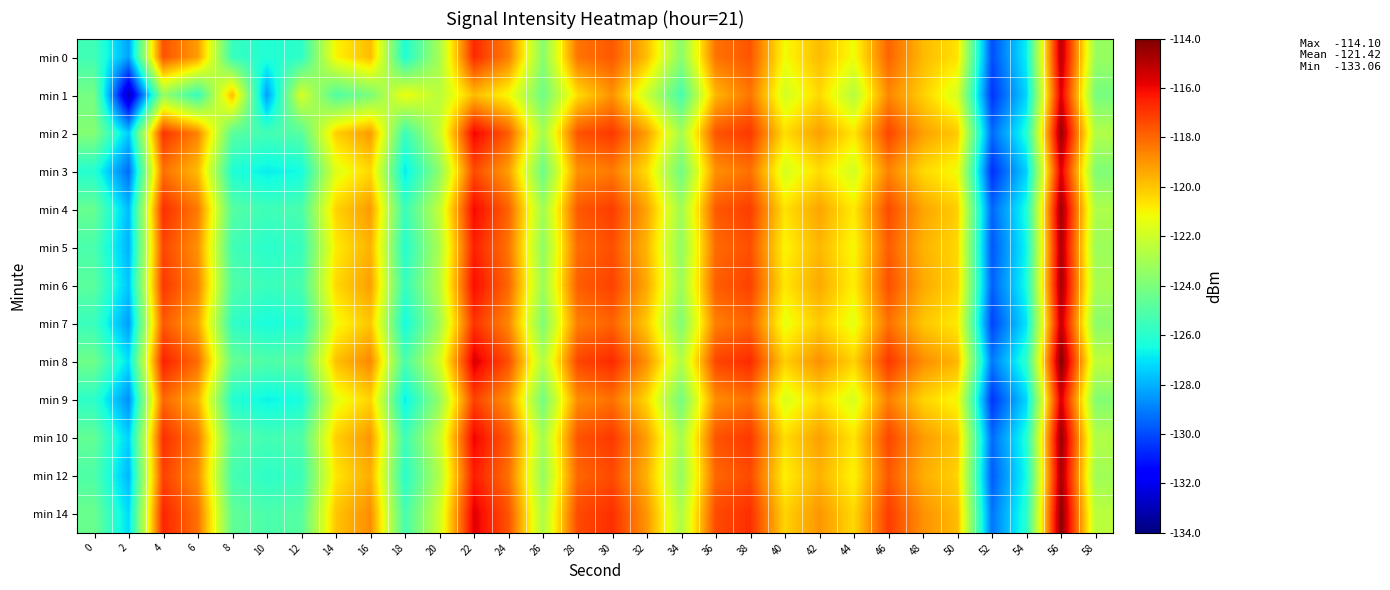

Reading left to right, extract all data points from this chart.

min 0: 0=-125.4	2=-128.3	4=-117.6	6=-119.2	8=-125.6	10=-126.2	12=-125.9	14=-121.0	16=-119.8	18=-126.2	20=-122.9	22=-116.7	24=-118.5	26=-123.7	28=-118.3	30=-117.7	32=-119.8	34=-123.7	36=-118.2	38=-117.6	40=-121.2	42=-119.8	44=-121.2	46=-117.9	48=-119.8	50=-120.6	52=-130.0	54=-126.7	56=-115.0	58=-123.3
min 1: 0=-124.2	2=-133.1	4=-123.4	6=-125.7	8=-119.8	10=-128.4	12=-121.8	14=-125.1	16=-124.1	18=-121.2	20=-122.5	22=-119.8	24=-121.1	26=-124.3	28=-120.5	30=-118.9	32=-122.1	34=-125.3	36=-119.7	38=-118.3	40=-121.9	42=-120.4	44=-122.6	46=-118.7	48=-120.2	50=-121.8	52=-130.5	54=-127.3	56=-115.6	58=-124.1
min 2: 0=-123.8	2=-127.5	4=-116.9	6=-118.6	8=-124.8	10=-125.4	12=-124.9	14=-120.2	16=-119.1	18=-125.6	20=-122.2	22=-115.9	24=-117.8	26=-123.0	28=-117.6	30=-117.0	32=-119.2	34=-123.0	36=-117.6	38=-117.0	40=-120.5	42=-119.2	44=-120.7	46=-117.3	48=-119.2	50=-120.1	52=-129.4	54=-126.2	56=-114.4	58=-122.7
min 3: 0=-126.1	2=-129.4	4=-118.2	6=-119.8	8=-126.2	10=-126.8	12=-126.5	14=-121.6	16=-120.4	18=-126.9	20=-123.6	22=-117.4	24=-119.2	26=-124.4	28=-118.9	30=-118.4	32=-120.5	34=-124.3	36=-118.9	38=-118.2	40=-121.8	42=-120.5	44=-121.9	46=-118.6	48=-120.4	50=-121.2	52=-130.6	54=-127.4	56=-115.6	58=-123.9
min 4: 0=-124.5	2=-127.8	4=-116.8	6=-118.4	8=-124.9	10=-125.5	12=-125.2	14=-120.3	16=-119.1	18=-125.6	20=-122.3	22=-116.0	24=-117.9	26=-123.1	28=-117.7	30=-117.1	32=-119.3	34=-123.1	36=-117.7	38=-117.1	40=-120.6	42=-119.3	44=-120.8	46=-117.4	48=-119.3	50=-120.2	52=-129.5	54=-126.3	56=-114.5	58=-122.8
min 5: 0=-125.2	2=-128.0	4=-117.3	6=-118.9	8=-125.4	10=-126.0	12=-125.7	14=-120.8	16=-119.6	18=-126.1	20=-122.8	22=-116.5	24=-118.3	26=-123.5	28=-118.1	30=-117.5	32=-119.7	34=-123.5	36=-118.1	38=-117.5	40=-121.0	42=-119.7	44=-121.1	46=-117.8	48=-119.6	50=-120.4	52=-129.8	54=-126.6	56=-114.8	58=-123.2
min 6: 0=-124.8	2=-127.6	4=-117.0	6=-118.6	8=-125.0	10=-125.6	12=-125.3	14=-120.4	16=-119.2	18=-125.7	20=-122.5	22=-116.1	24=-118.0	26=-123.2	28=-117.8	30=-117.2	32=-119.4	34=-123.2	36=-117.8	38=-117.2	40=-120.7	42=-119.4	44=-120.9	46=-117.5	48=-119.4	50=-120.3	52=-129.6	54=-126.4	56=-114.6	58=-122.9
min 7: 0=-125.6	2=-128.4	4=-117.7	6=-119.3	8=-125.8	10=-126.4	12=-126.1	14=-121.2	16=-120.0	18=-126.5	20=-123.1	22=-116.9	24=-118.7	26=-123.9	28=-118.5	30=-117.9	32=-120.1	34=-123.9	36=-118.5	38=-117.9	40=-121.4	42=-120.1	44=-121.5	46=-118.2	48=-120.0	50=-120.8	52=-130.2	54=-127.0	56=-115.2	58=-123.6
min 8: 0=-124.3	2=-127.1	4=-116.5	6=-118.1	8=-124.5	10=-125.1	12=-124.8	14=-119.9	16=-118.7	18=-125.2	20=-121.9	22=-115.6	24=-117.5	26=-122.7	28=-117.3	30=-116.7	32=-118.9	34=-122.7	36=-117.3	38=-116.7	40=-120.2	42=-118.9	44=-120.3	46=-117.0	48=-118.8	50=-119.7	52=-129.1	54=-125.9	56=-114.1	58=-122.4
min 9: 0=-125.9	2=-128.7	4=-118.0	6=-119.6	8=-126.1	10=-126.7	12=-126.4	14=-121.5	16=-120.3	18=-126.8	20=-123.4	22=-117.2	24=-119.0	26=-124.2	28=-118.8	30=-118.2	32=-120.4	34=-124.2	36=-118.8	38=-118.2	40=-121.7	42=-120.4	44=-121.8	46=-118.5	48=-120.3	50=-121.1	52=-130.5	54=-127.3	56=-115.5	58=-123.8
min 10: 0=-124.6	2=-127.4	4=-116.8	6=-118.4	8=-124.8	10=-125.4	12=-125.1	14=-120.2	16=-119.0	18=-125.5	20=-122.2	22=-115.9	24=-117.8	26=-123.0	28=-117.6	30=-117.0	32=-119.2	34=-123.0	36=-117.6	38=-117.0	40=-120.5	42=-119.2	44=-120.7	46=-117.3	48=-119.1	50=-120.0	52=-129.4	54=-126.2	56=-114.4	58=-122.7
min 12: 0=-125.1	2=-127.9	4=-117.2	6=-118.8	8=-125.3	10=-125.9	12=-125.6	14=-120.7	16=-119.5	18=-126.0	20=-122.7	22=-116.4	24=-118.2	26=-123.4	28=-118.0	30=-117.4	32=-119.6	34=-123.4	36=-118.0	38=-117.4	40=-120.9	42=-119.6	44=-121.0	46=-117.7	48=-119.5	50=-120.3	52=-129.7	54=-126.5	56=-114.7	58=-123.1
min 14: 0=-124.4	2=-127.2	4=-116.6	6=-118.2	8=-124.6	10=-125.2	12=-124.9	14=-120.0	16=-118.8	18=-125.3	20=-122.0	22=-115.7	24=-117.6	26=-122.8	28=-117.4	30=-116.8	32=-119.0	34=-122.8	36=-117.4	38=-116.8	40=-120.3	42=-119.0	44=-120.4	46=-117.1	48=-118.9	50=-119.8	52=-129.2	54=-126.0	56=-114.2	58=-122.5